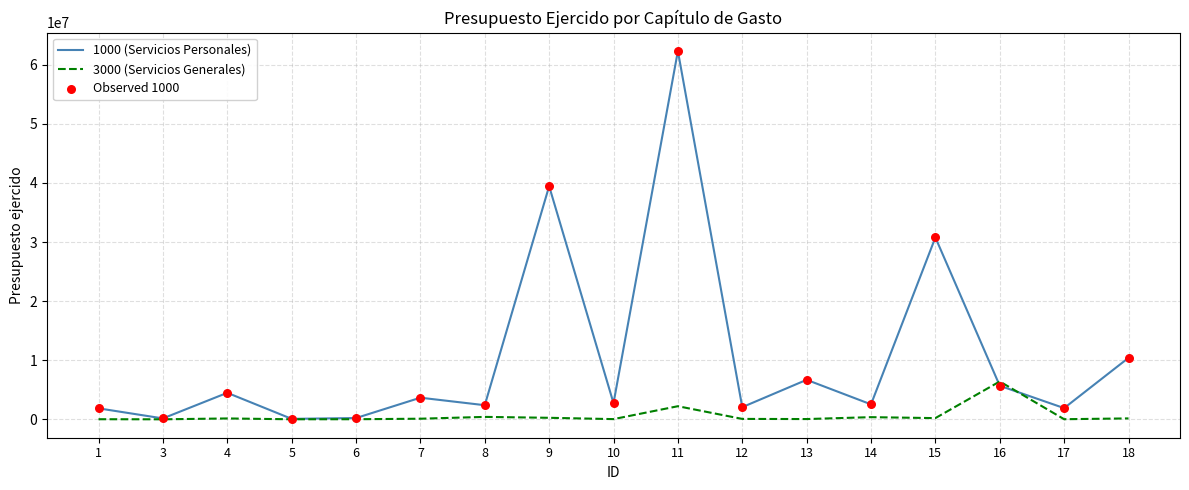

At which category is the sum across all series the highest?

11